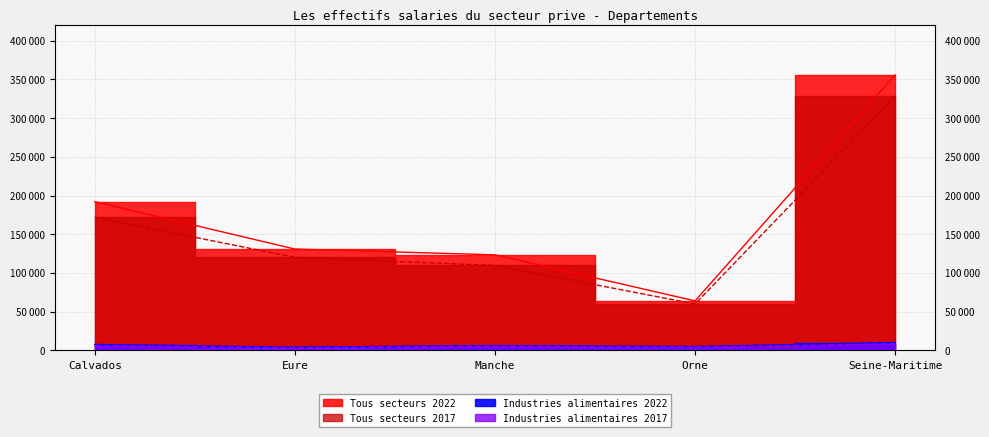

How many categories are shown in the chart?

5